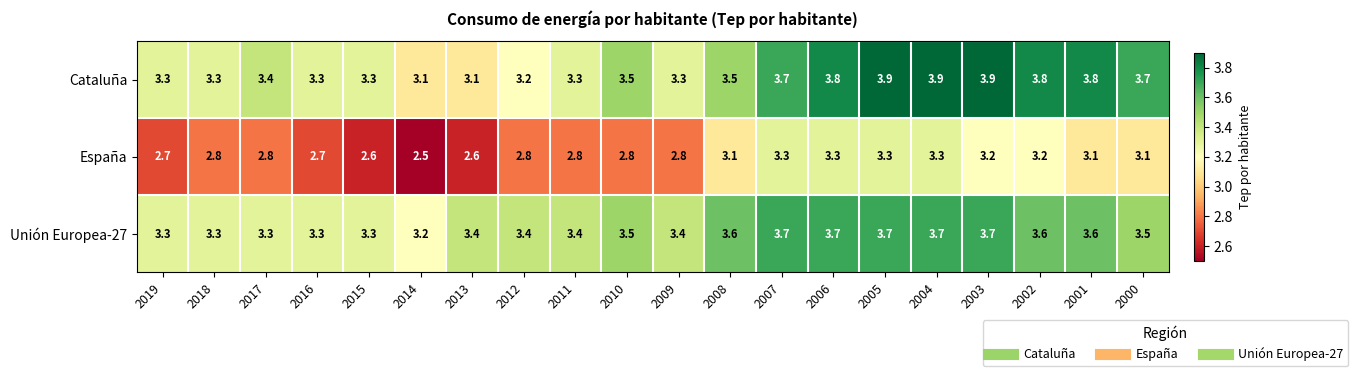

What is the difference between the highest and lowest values at 2000?

0.6